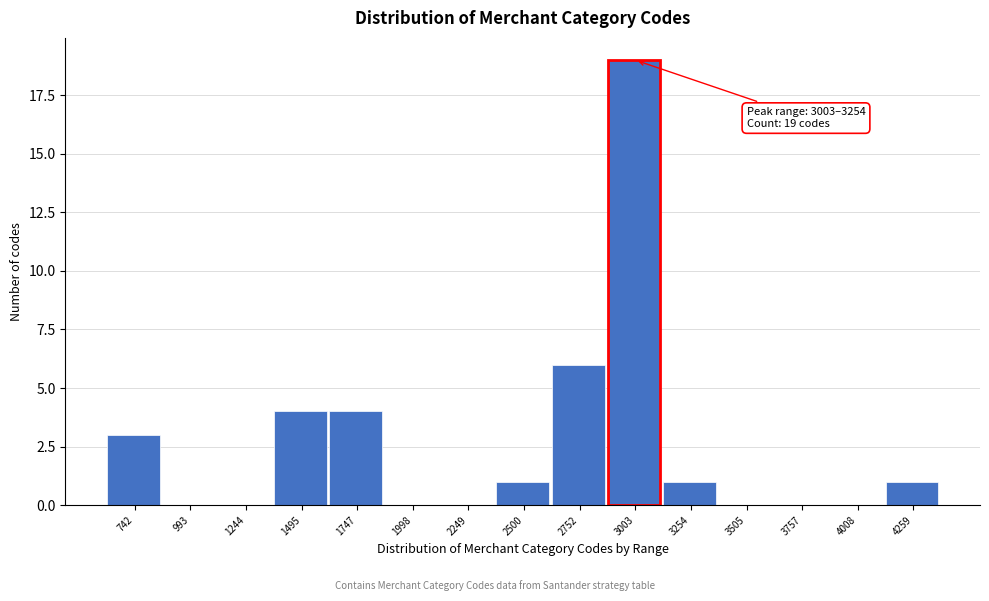

Reading right to left, extract all data points from this chart.

4259=1	4008=0	3757=0	3505=0	3254=1	3003=19	2752=6	2500=1	2249=0	1998=0	1747=4	1495=4	1244=0	993=0	742=3